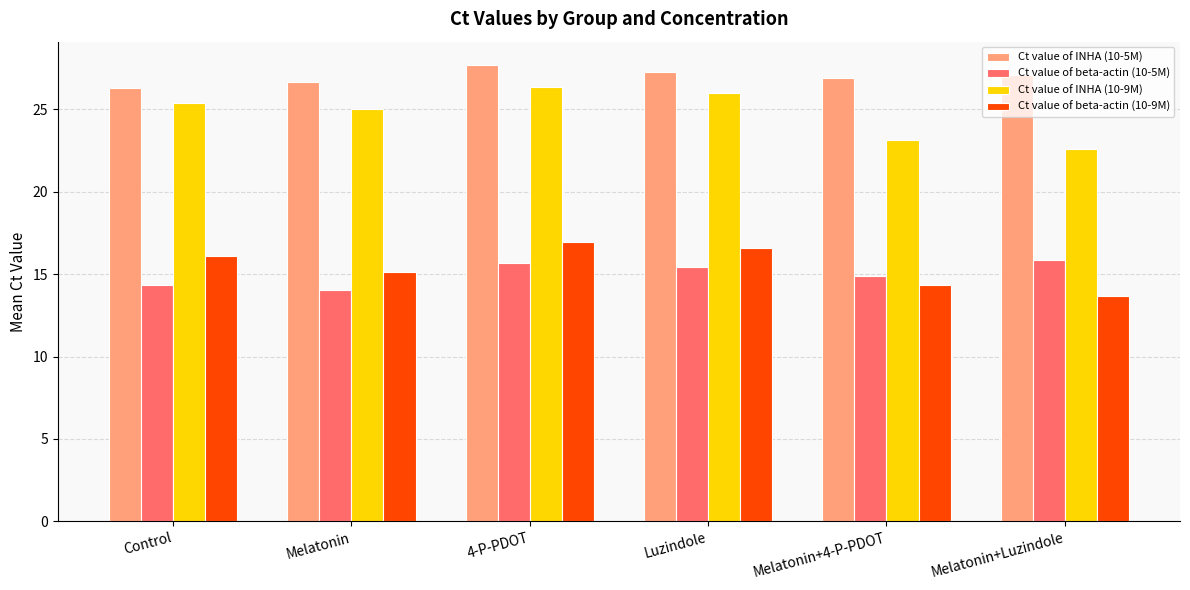

What are all the series names shown in the legend?

Ct value of INHA (10-5M), Ct value of beta-actin (10-5M), Ct value of INHA (10-9M), Ct value of beta-actin (10-9M)